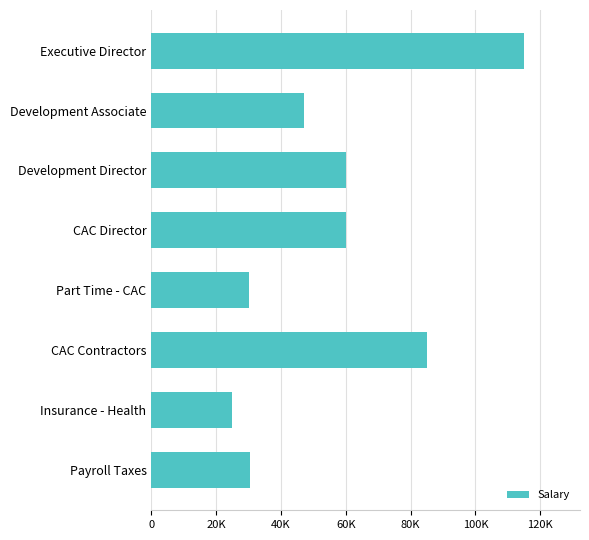

Does the chart contain any negative values?

No